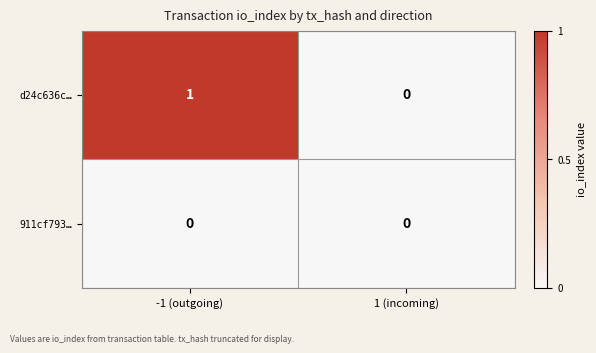

List the series in order of their overall mean, highest first.

d24c636c…, 911cf793…